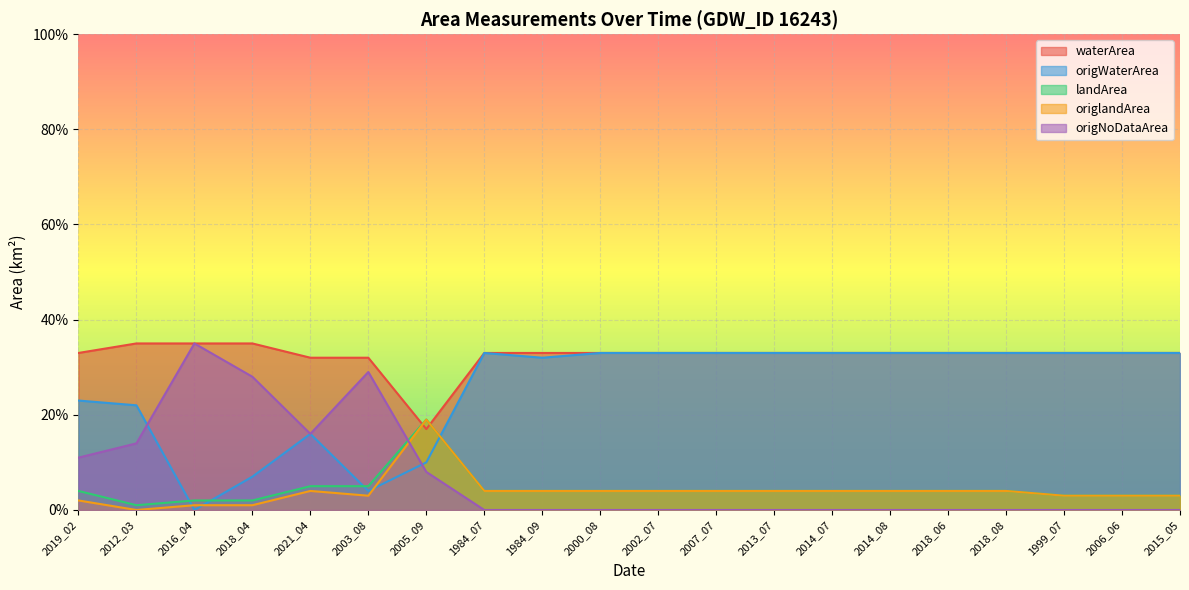

Does the chart display data point markers on the line(s)?

No